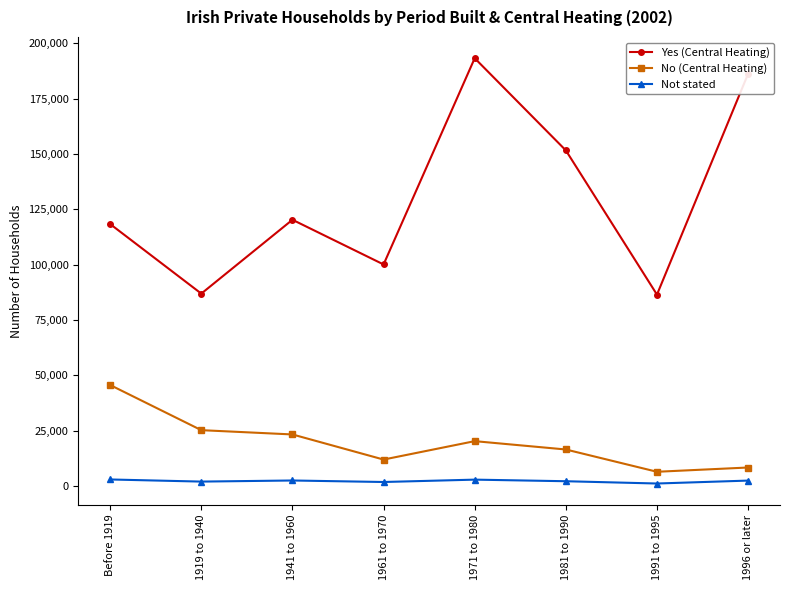

Rank the series at Before 1919 from highest to lowest value.

Yes (Central Heating), No (Central Heating), Not stated